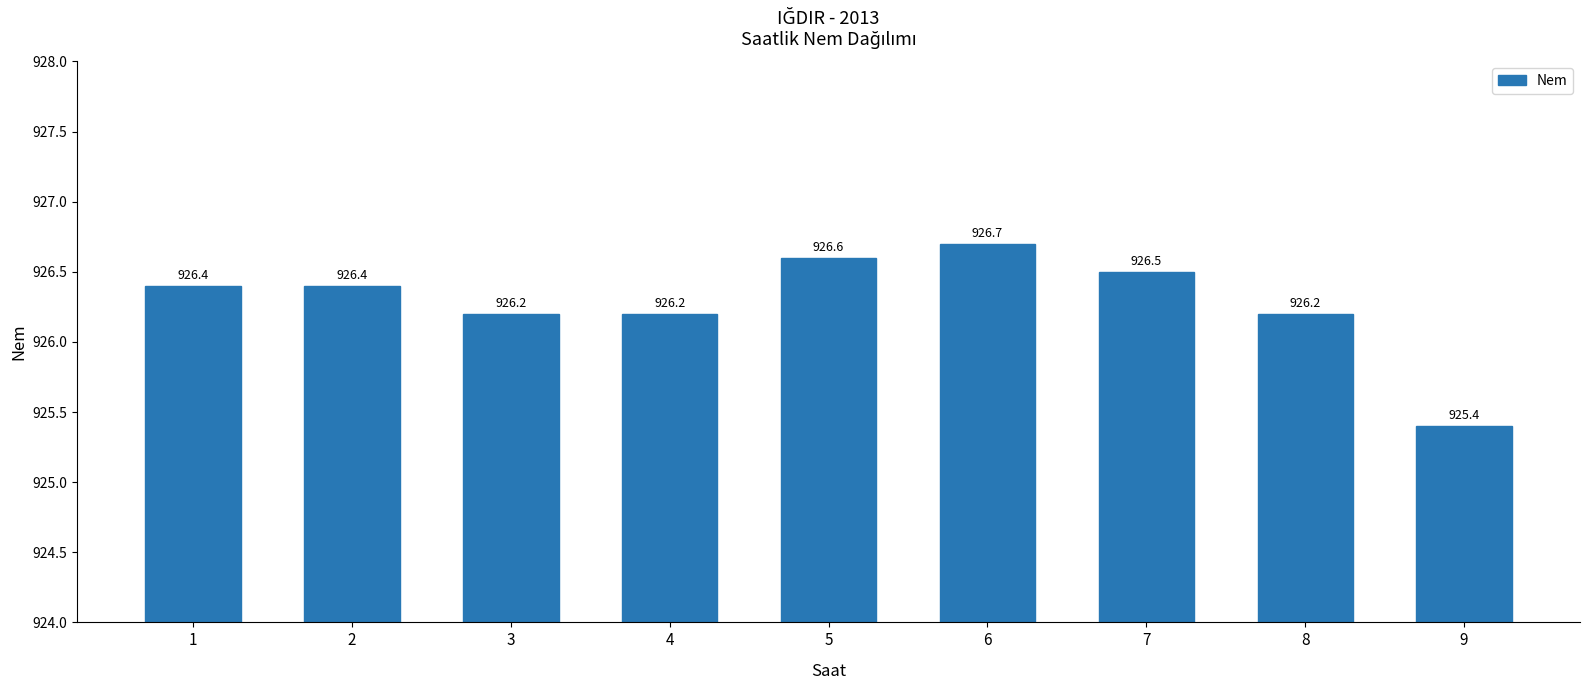

The chart shows a value of 926.7 at 6. True or false?

True